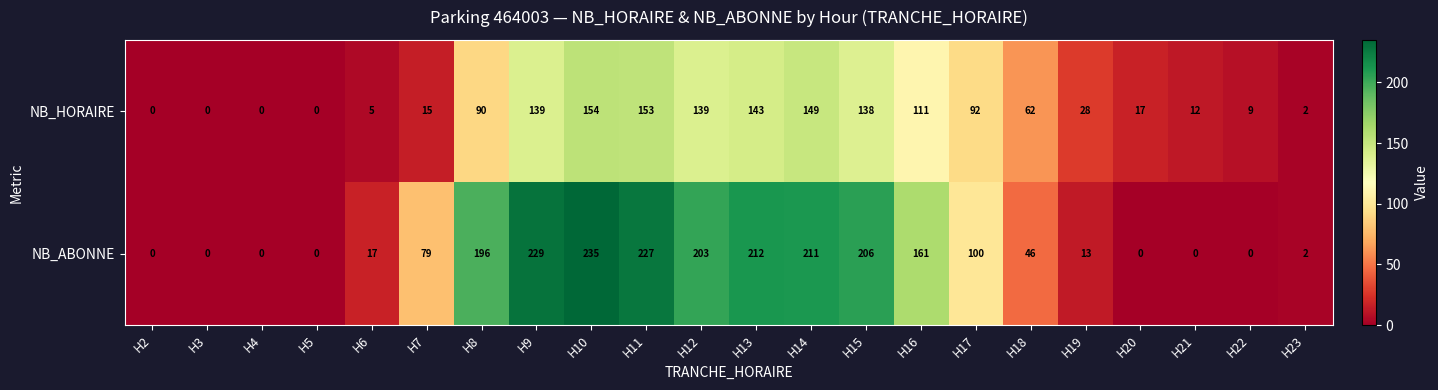

List the series in order of their peak value, lowest first.

NB_HORAIRE, NB_ABONNE